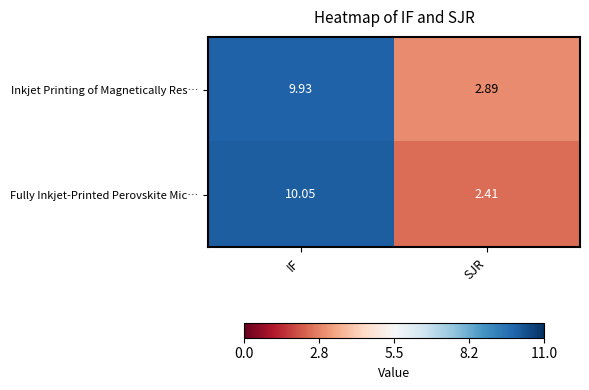

Which category has the lowest value in the Inkjet Printing of Magnetically Res… series?

SJR